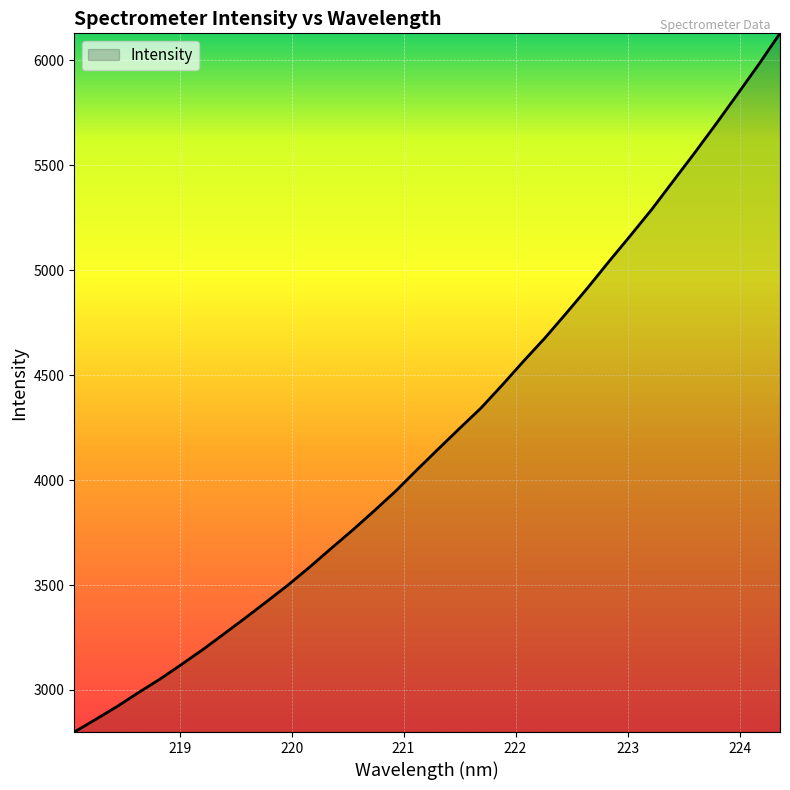

What is the smallest value displayed?

2799.3